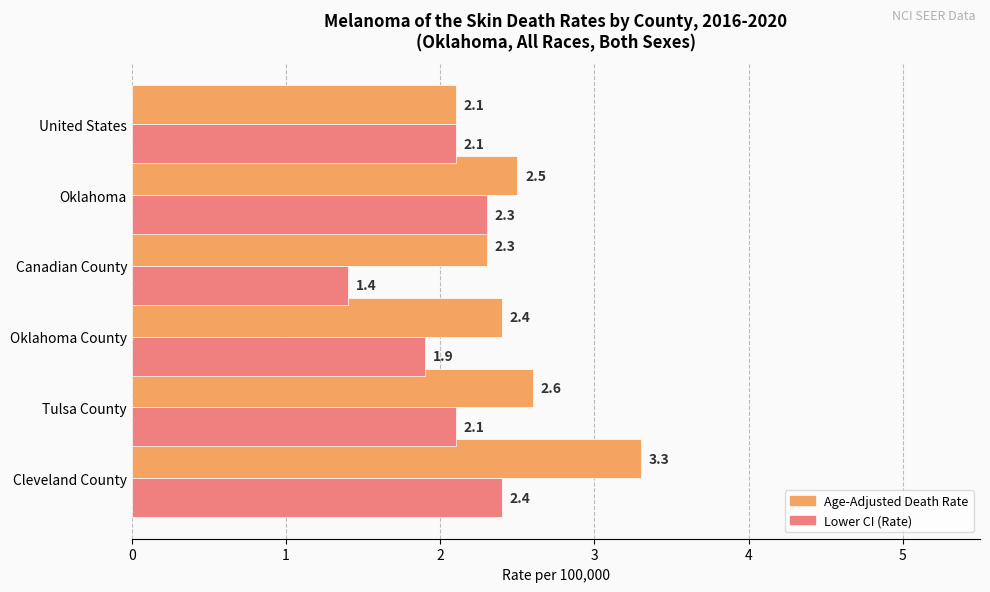

Is the value of Age-Adjusted Death Rate at Cleveland County greater than the value of Lower CI (Rate) at Oklahoma?

Yes